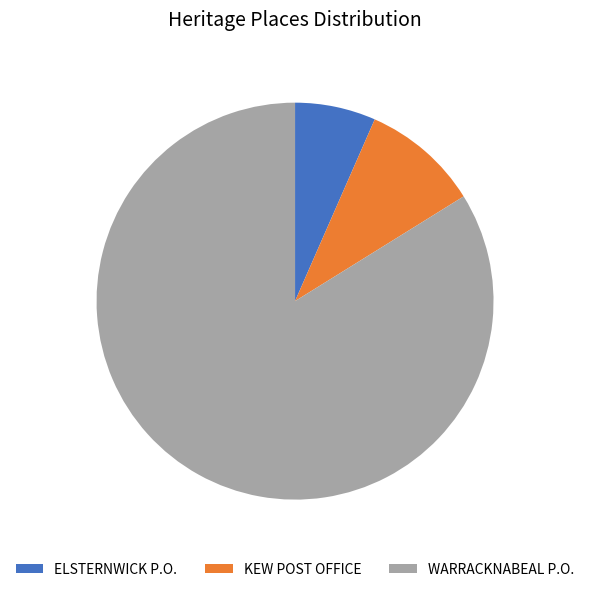

True or false: KEW POST OFFICE accounts for 10% of the total.

True